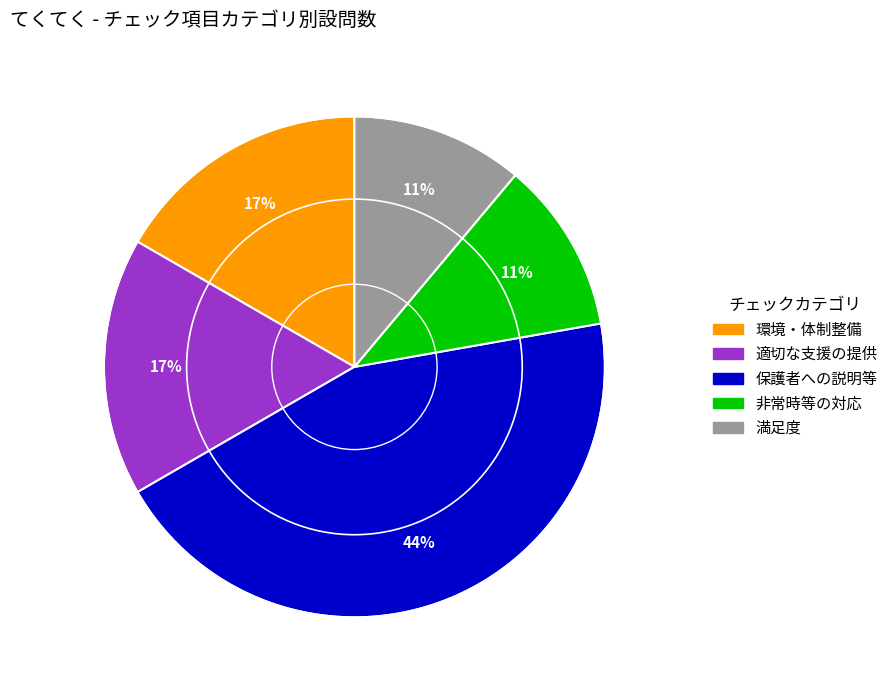

Is the sum of 非常時等の対応 and 環境・体制整備 greater than half?

No